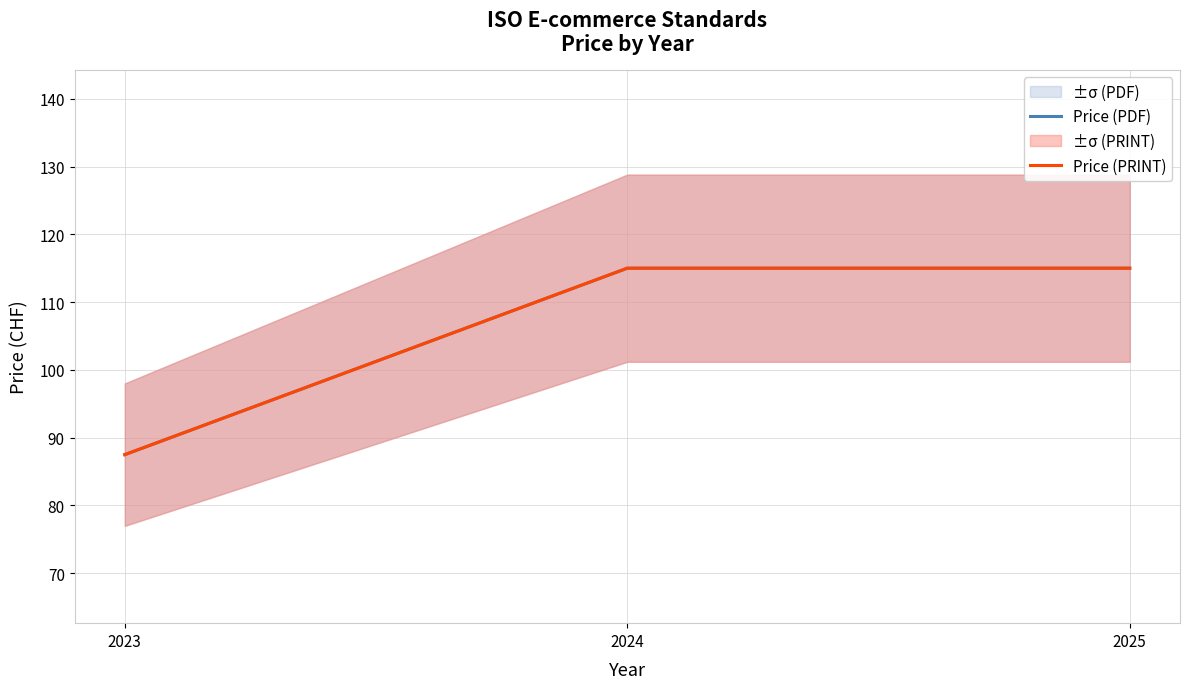

What is the value of the Price (PRINT) point at the 3rd from the left?

115.0